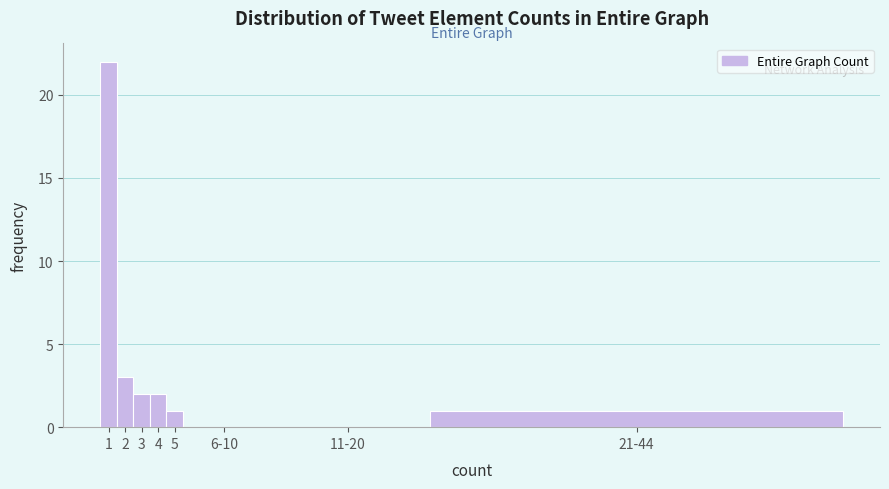

Reading left to right, extract all data points from this chart.

1=22	2=3	3=2	4=2	5=1	6-10=0	11-20=0	21-44=1